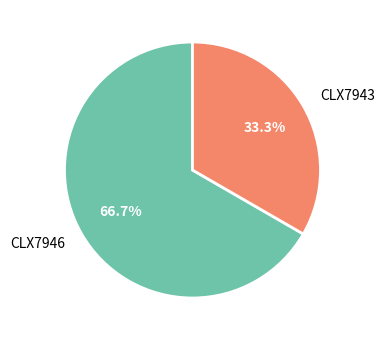

What percentage is NOT represented by CLX7946?

33.3%